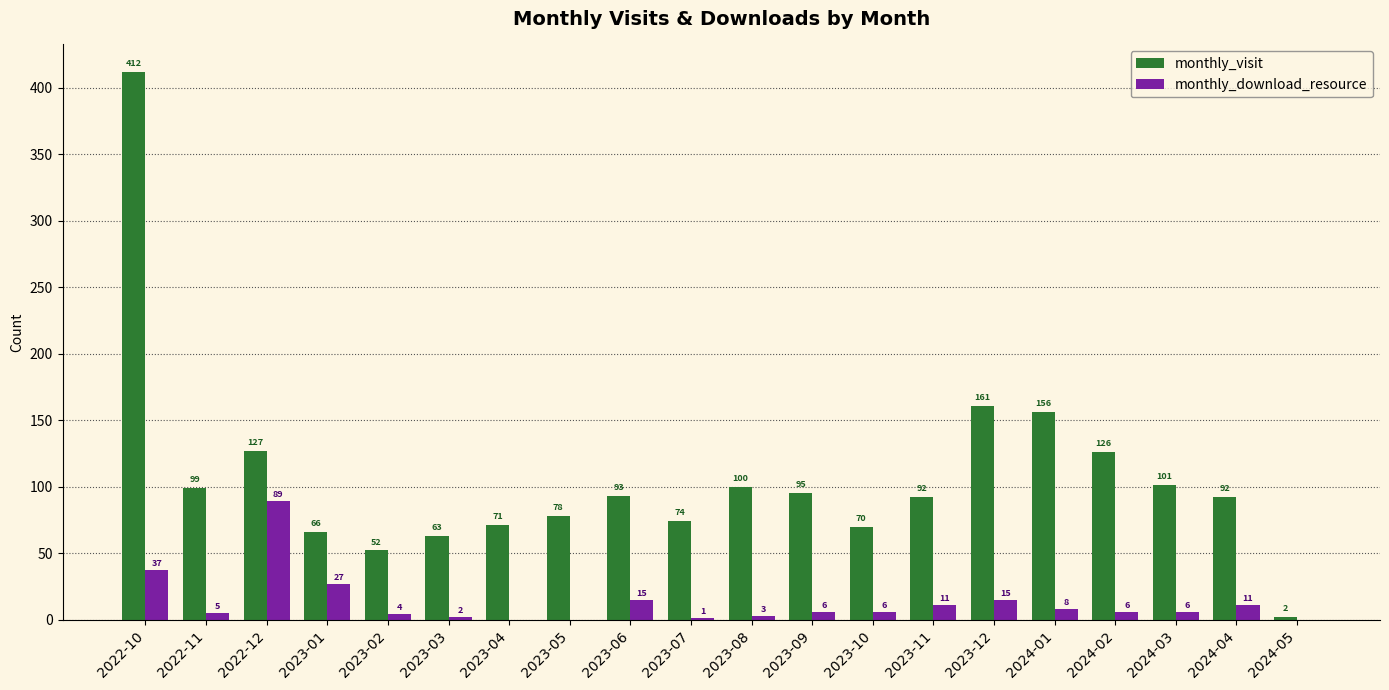

How many data points does each series have?

20